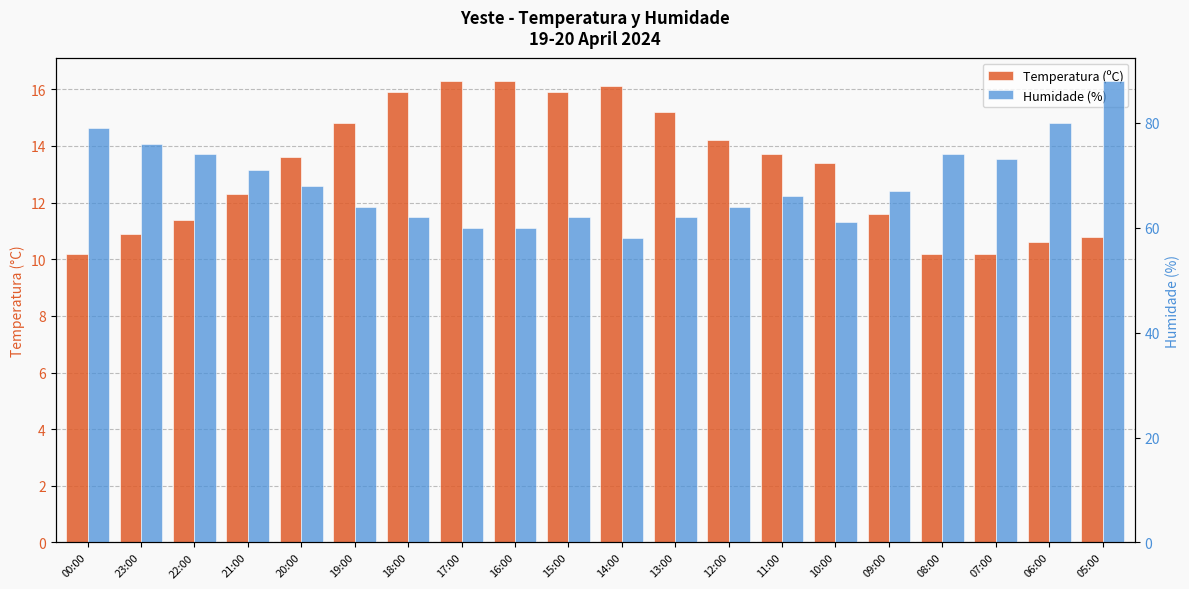

Which series has the widest spread of values?

Humidade (%)